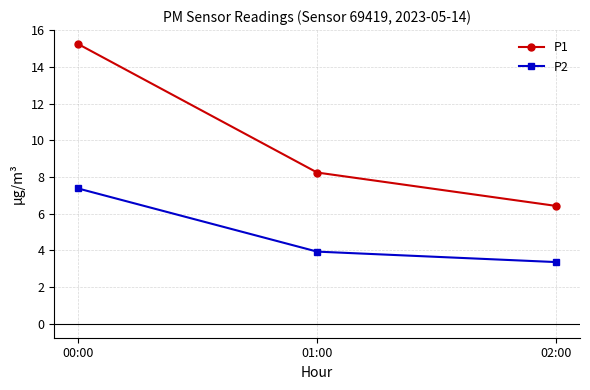

What is the sum of the P2 values at 02:00 and 00:00?

10.7